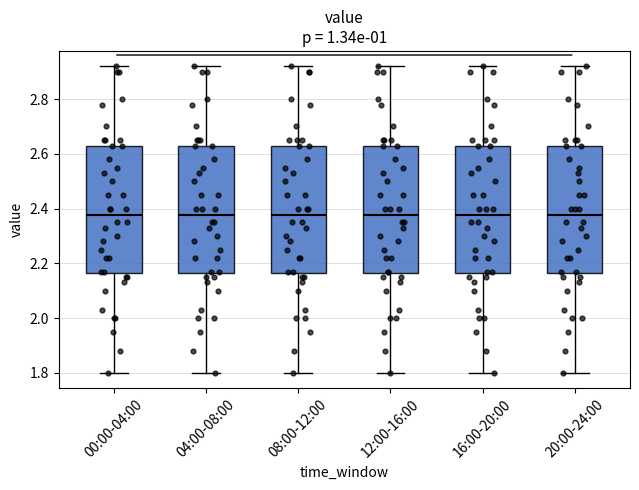

Where is the upper edge of the box for 16:00-20:00 on the y-axis? The values are not printed on the chart, so give them approximately, as read against the axis.

2.64